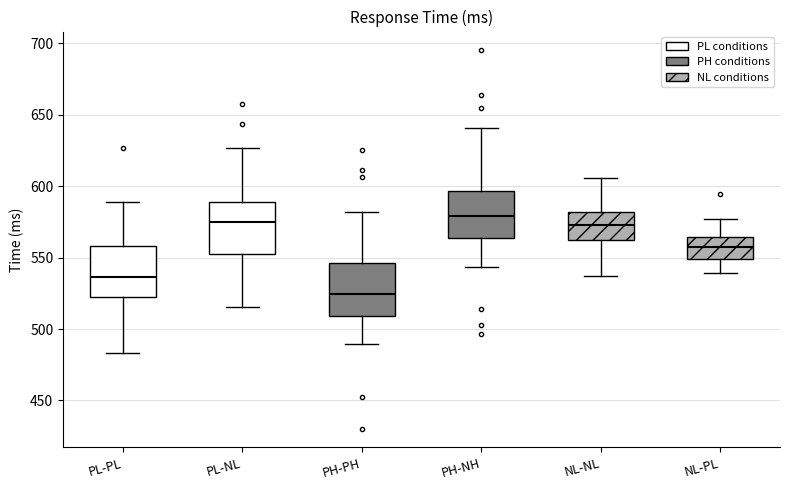

Reading left to right, transcribe this box plot: for each box, give where its median line is, the range the box spans, and where its two whiskers end, as read against the y-axis. The values are not printed on the chart, so give them approximately, as read against the axis.

PL-PL: median 535, box 520 to 560, whiskers 485 to 590
PL-NL: median 575, box 555 to 590, whiskers 515 to 625
PH-PH: median 525, box 510 to 545, whiskers 490 to 580
PH-NH: median 580, box 565 to 595, whiskers 545 to 640
NL-NL: median 575, box 565 to 580, whiskers 535 to 605
NL-PL: median 560, box 550 to 565, whiskers 540 to 575